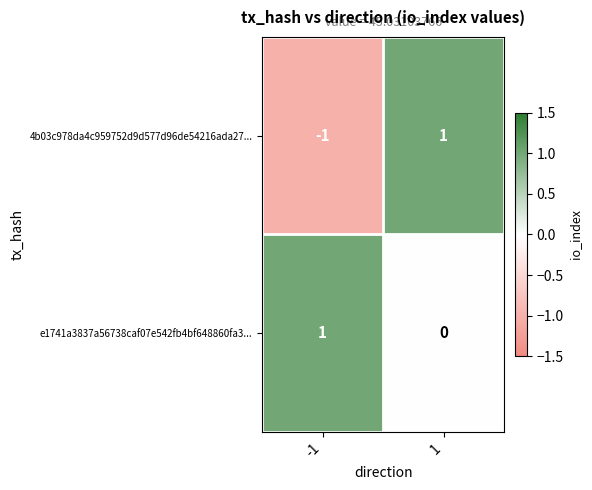

The e1741a3837a56738caf07e542fb4bf648860fa3... series shows 0 at 1. True or false?

True